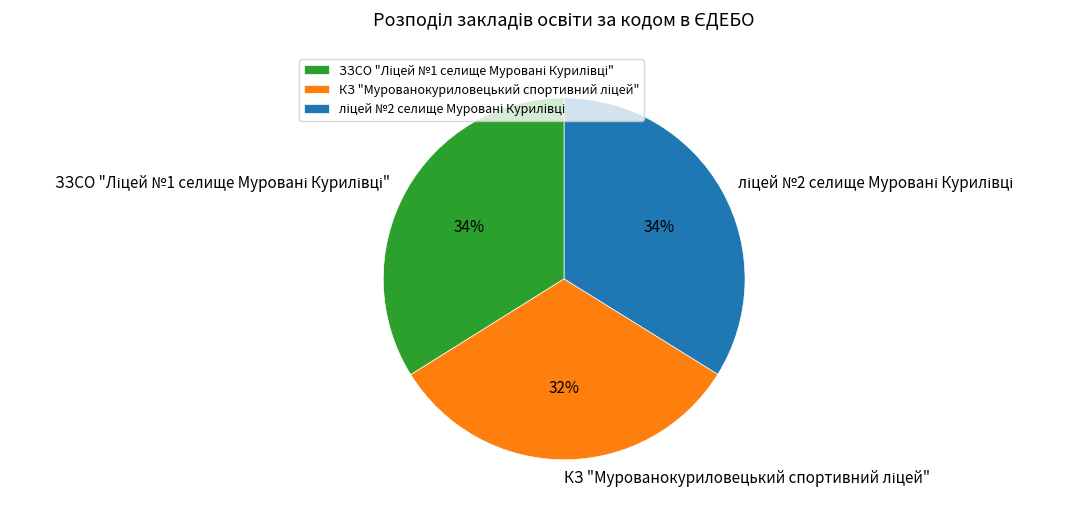

Is there any slice that represents more than half of the pie?

No